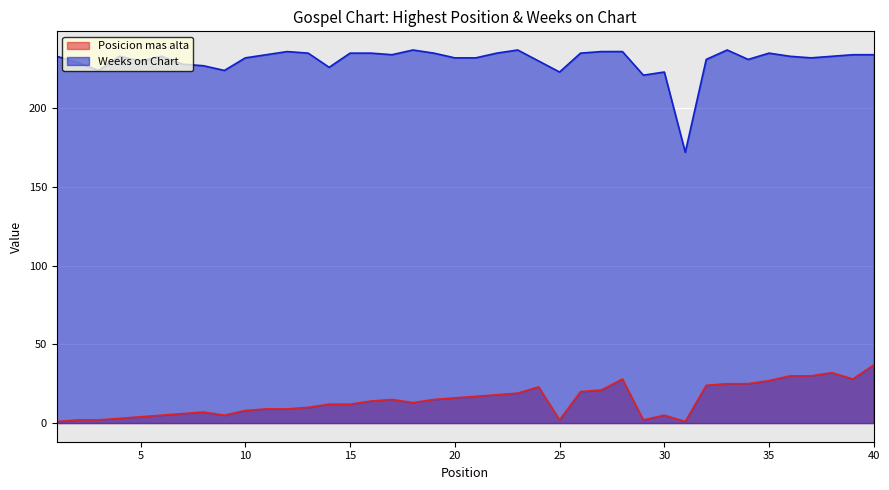

How many data points in Posicion mas alta are above 14?

19